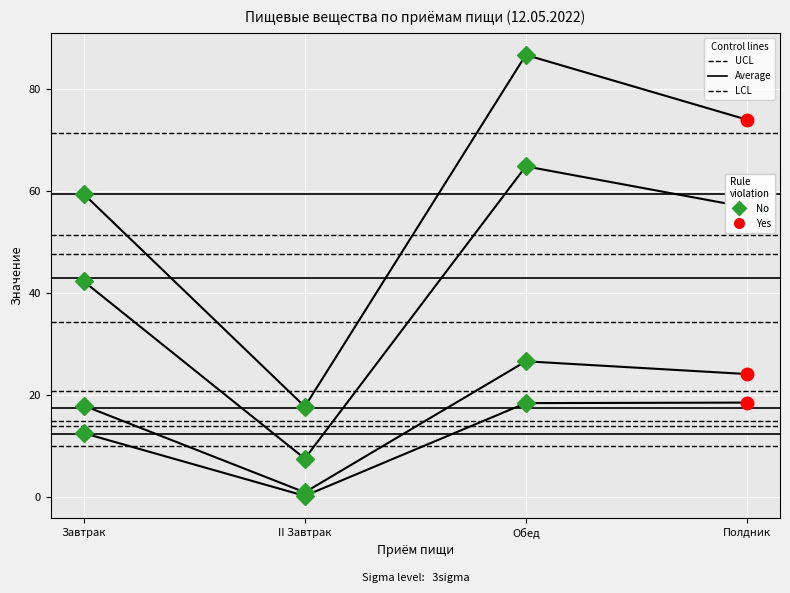

Reading right to left, transcribe all the data shown in this chart.

Белки, г: Полдник=24.1	Обед=26.6	II Завтрак=0.9	Завтрак=17.9
Жиры, г: Полдник=18.5	Обед=18.4	II Завтрак=0.2	Завтрак=12.5
Углеводы, г: Полдник=74.0	Обед=86.7	II Завтрак=17.7	Завтрак=59.4
Энергетическая ценность, ккал: Полдник=56.8	Обед=64.8	II Завтрак=7.5	Завтрак=42.3